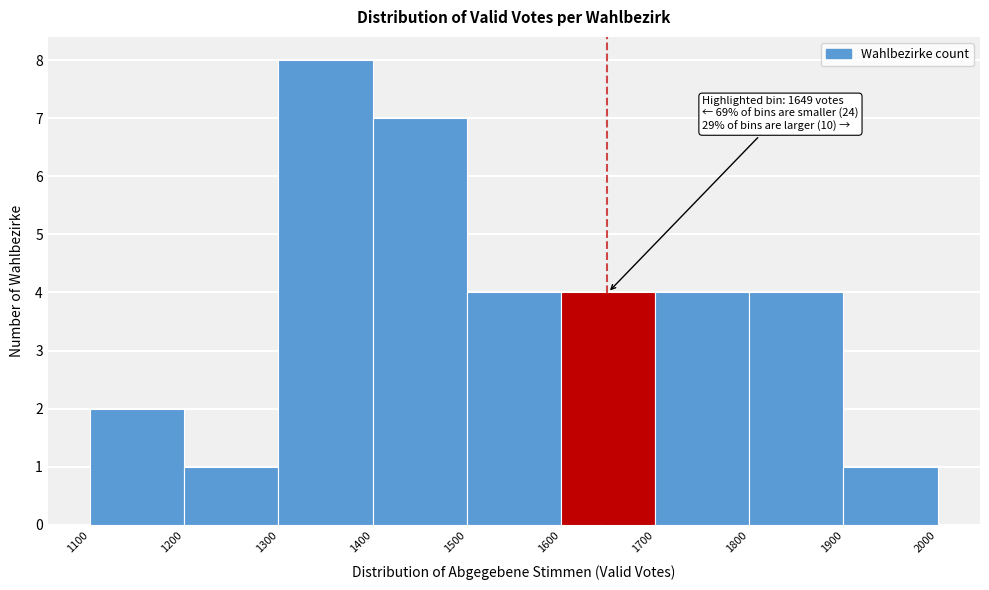

Over which range of the x-axis is the bar tallest?

1300 to 1400